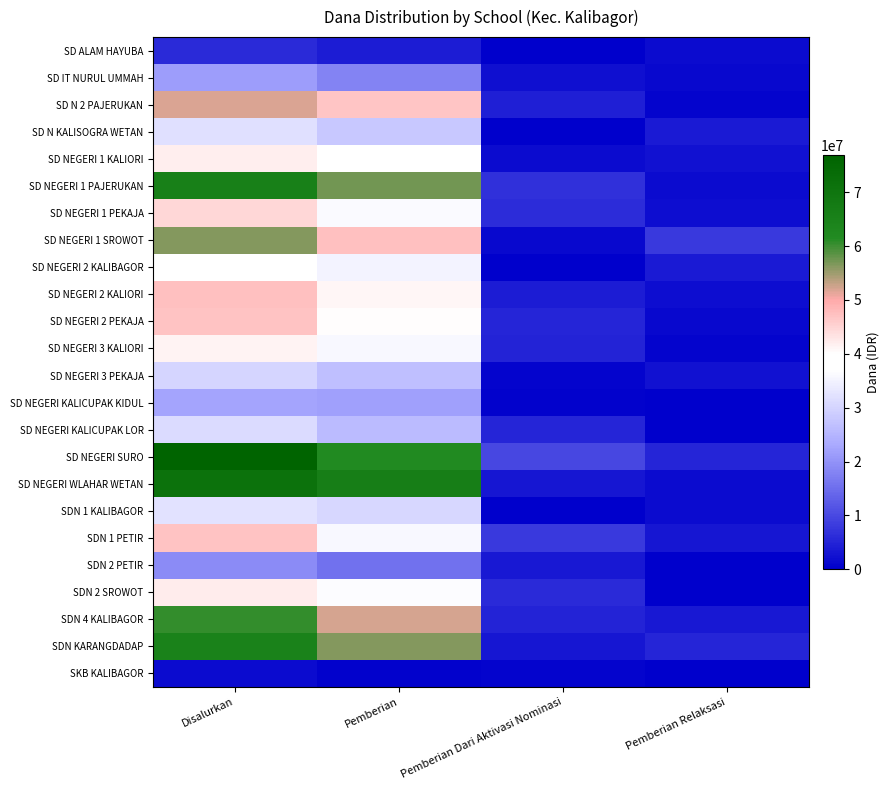

At how many categories does at least one series exceed 40547085?

2